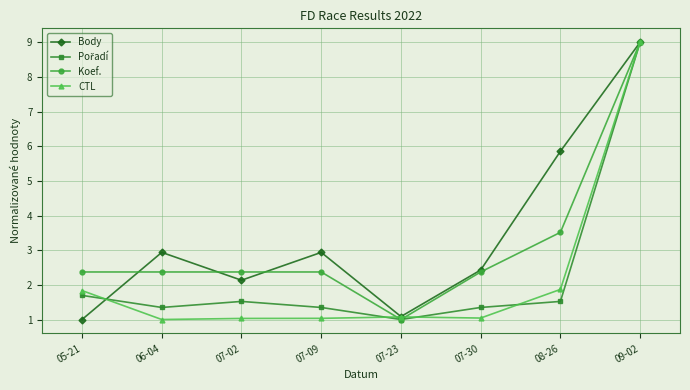

What is the label of the 2nd point from the right?

08-26